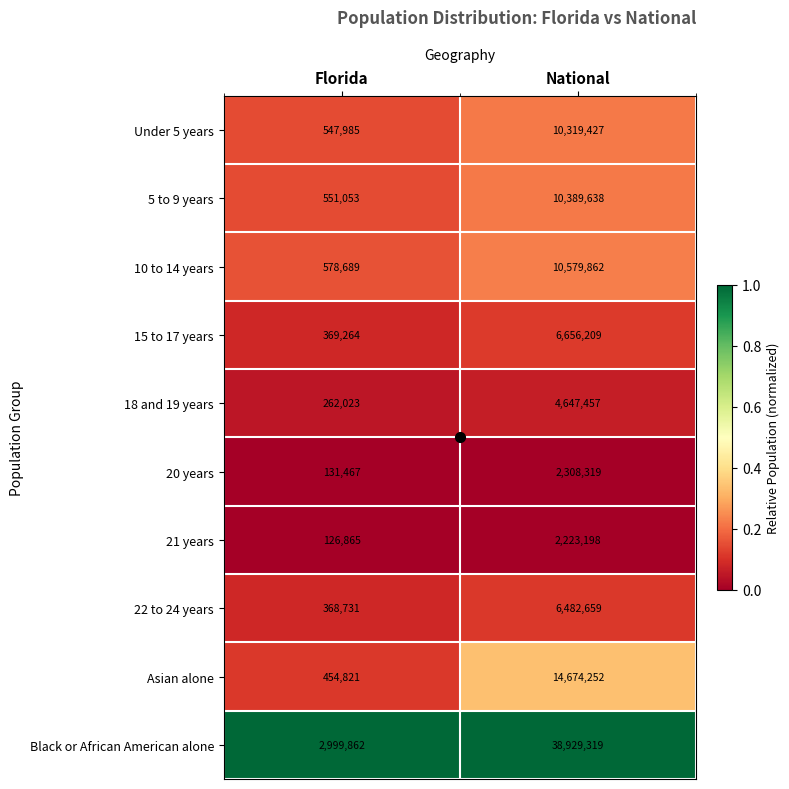

True or false: Asian alone has a value of 454821 at Florida.

True